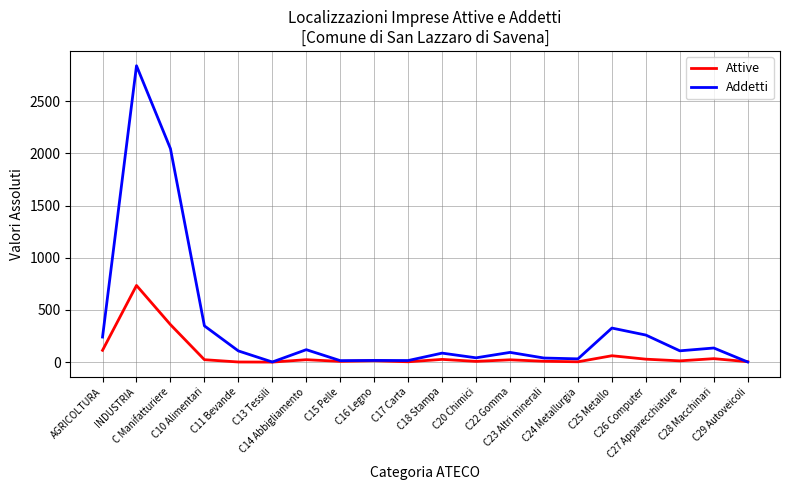

What position from the right is C15 Pelle?

13